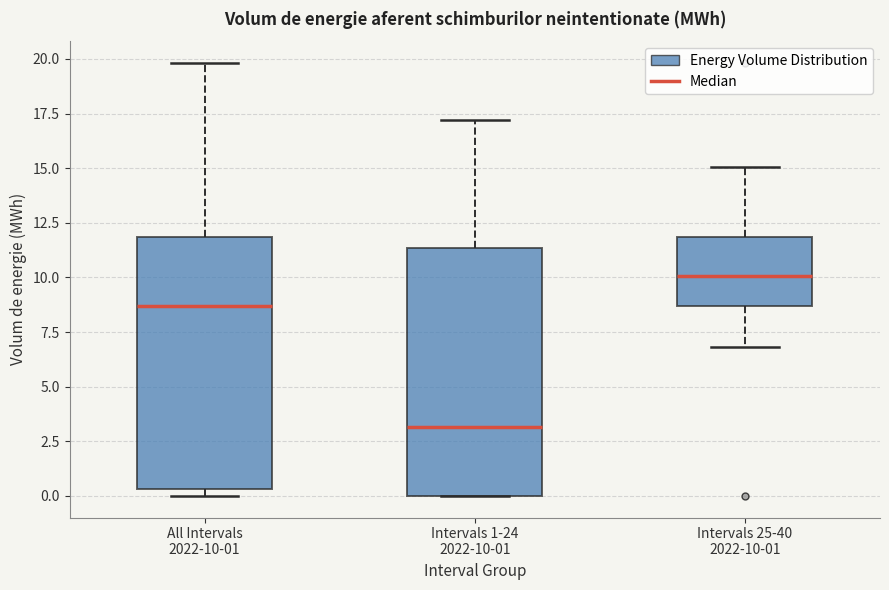

Where is the upper edge of the box for Intervals 25-40 2022-10-01 on the y-axis? The values are not printed on the chart, so give them approximately, as read against the axis.

12.0